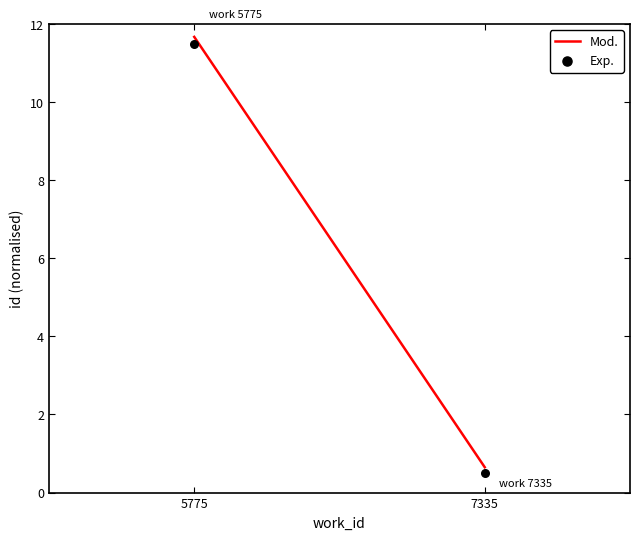

What is the average Y value?

6.0